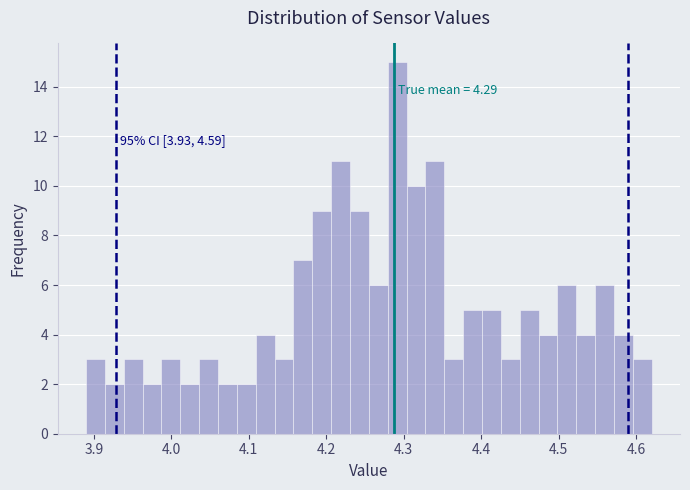

Read against the x-axis, roughly where is the centre of the tallest bar?

4.29